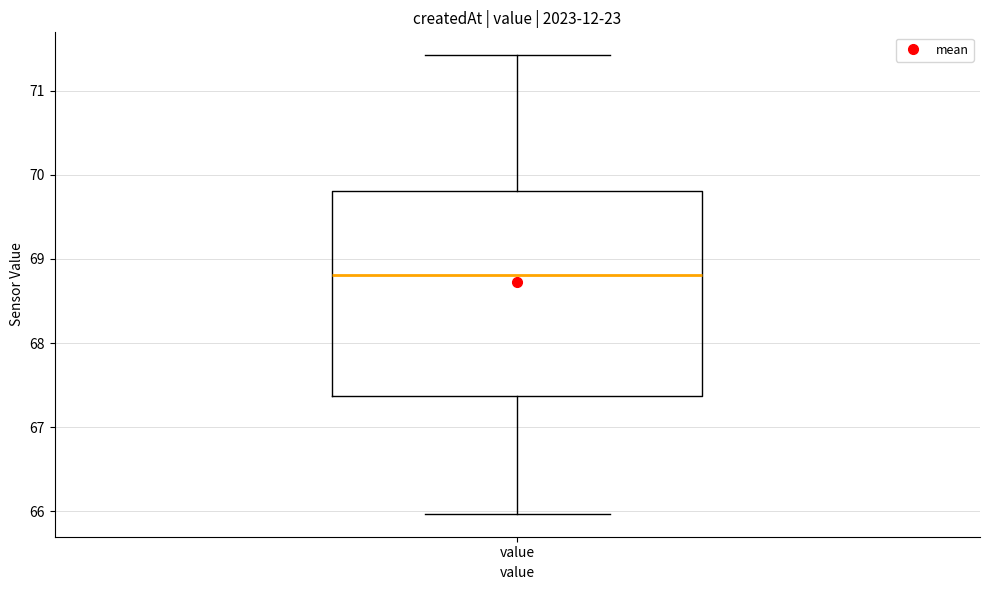

Transcribe this box plot: give where the median line is, the range the box spans, and where the two whiskers end, as read against the y-axis. The values are not printed on the chart, so give them approximately, as read against the axis.

median 68.8, box 67.4 to 69.8, whiskers 66.0 to 71.4